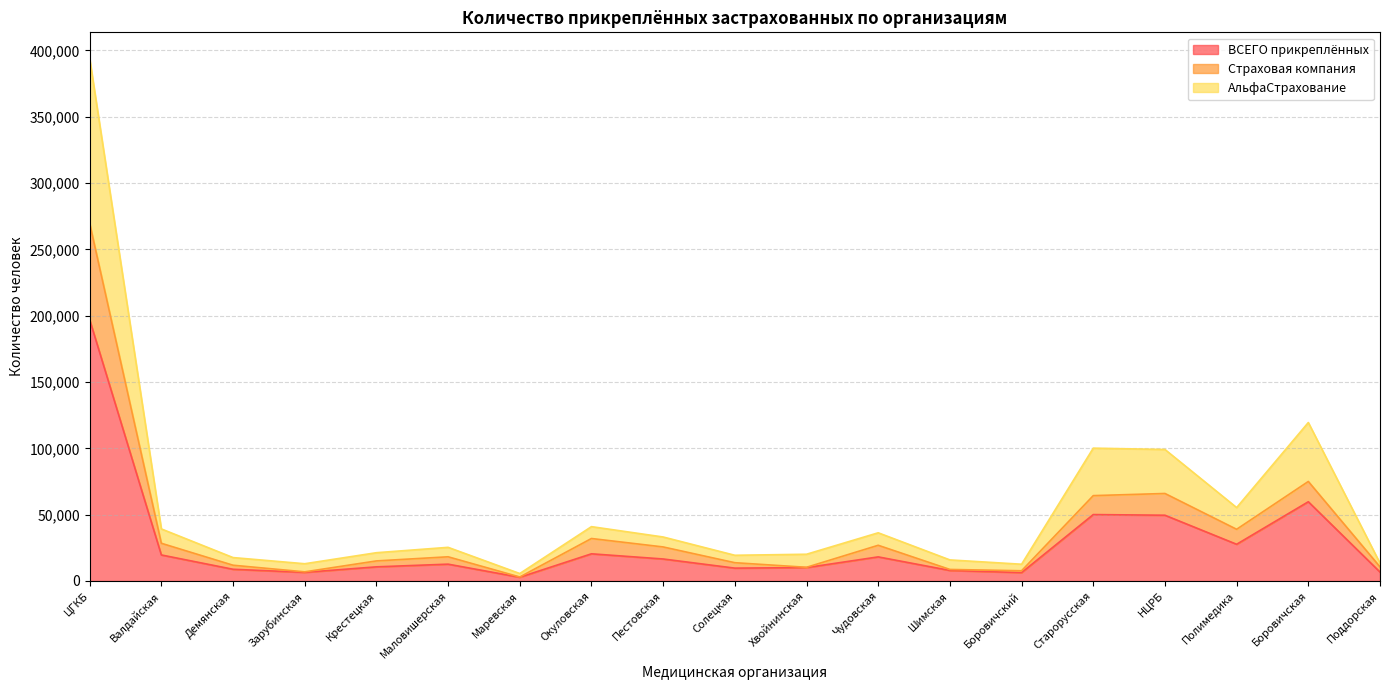

Rank the series by their average value, from highest to lowest.

АльфаСтрахование, Страховая компания, ВСЕГО прикреплённых